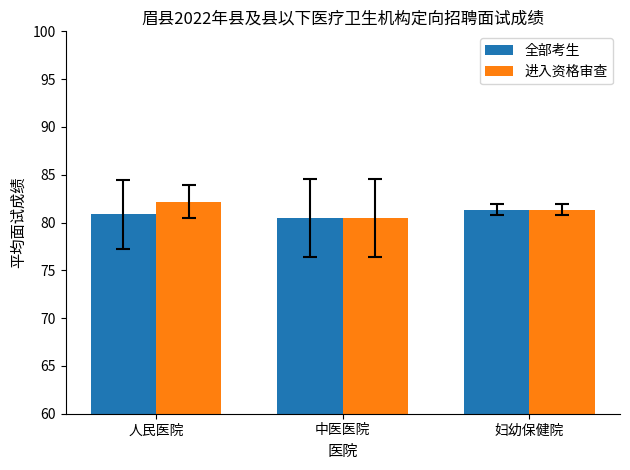

How many bars are there in total?

6